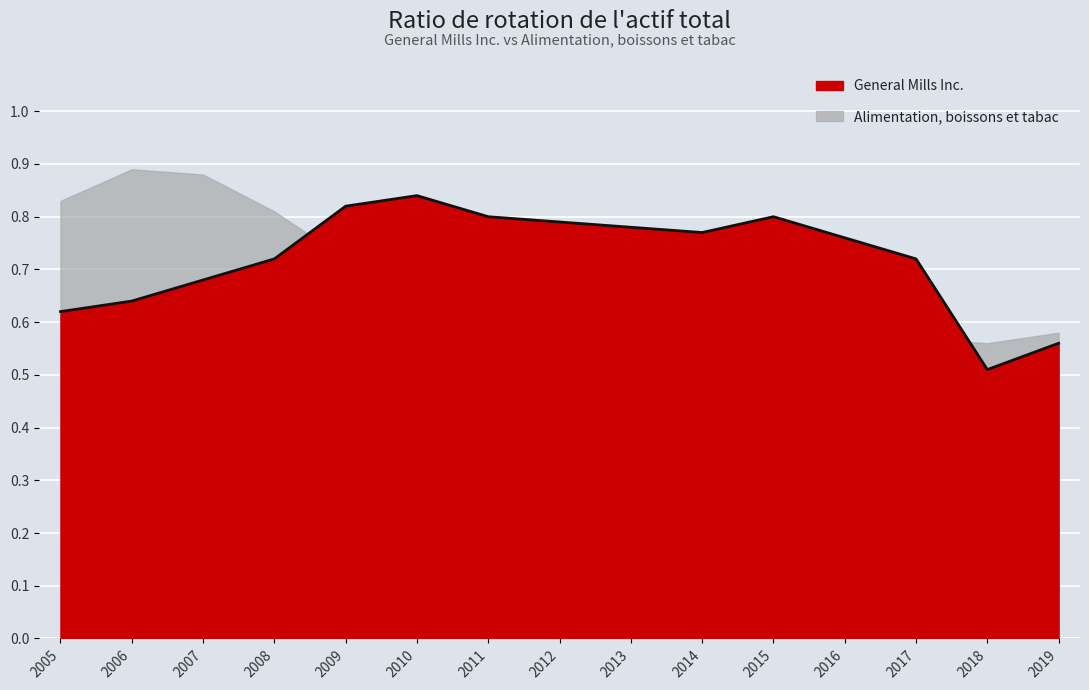

Between 2011 and 2013, which is larger?

2011